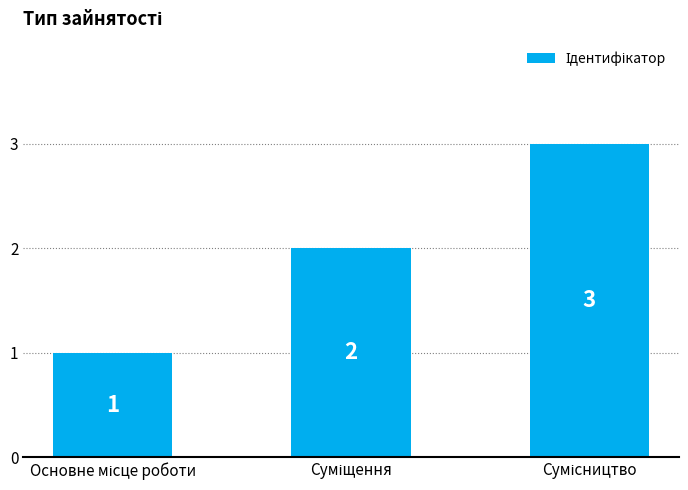

What is the sum of all values?

6